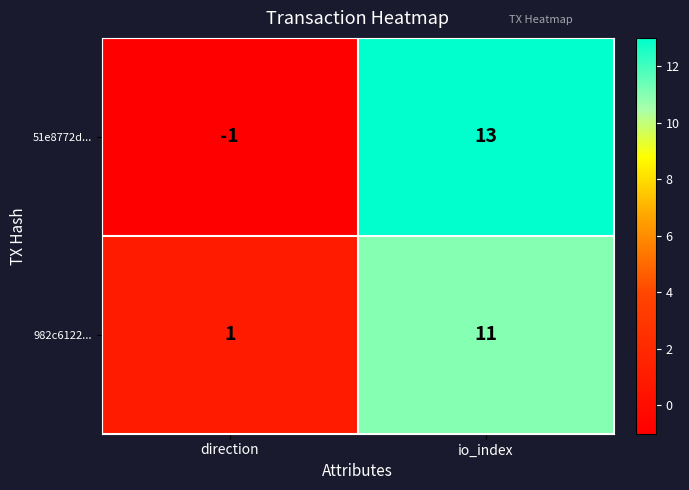

Between direction and io_index, which series saw the biggest shift?

51e8772d...